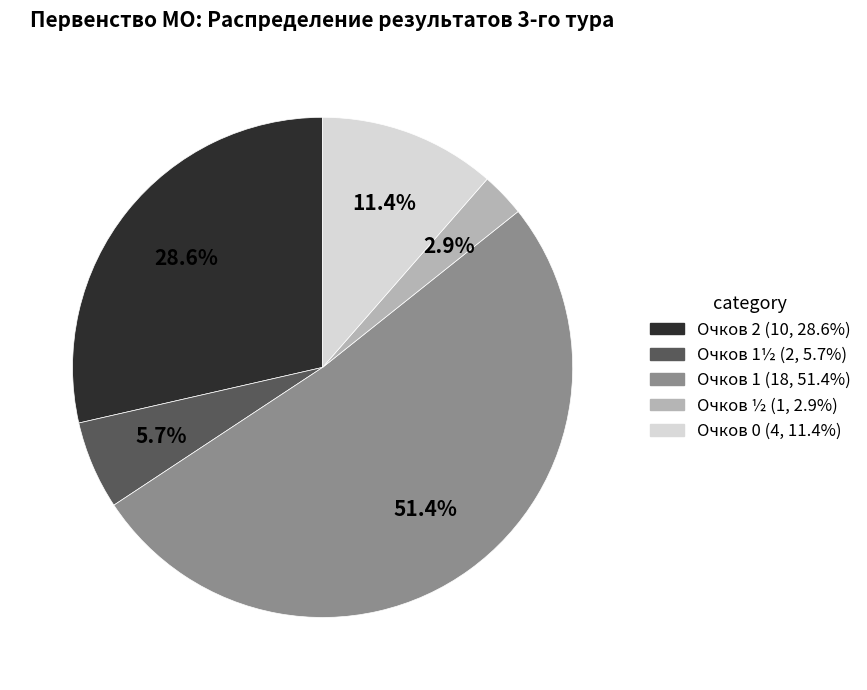

Is there a majority slice in this chart?

Yes